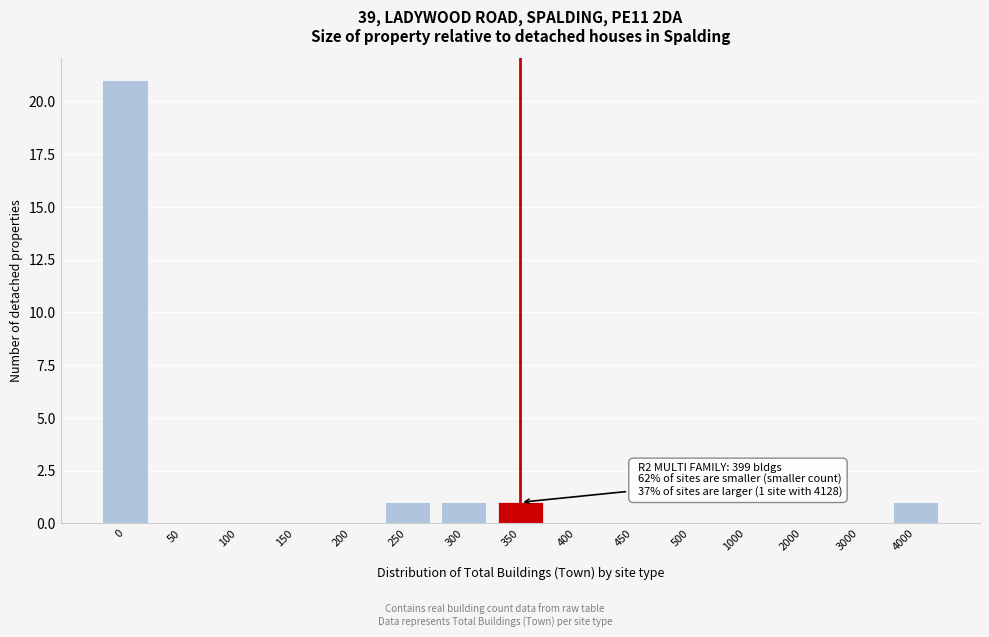

What is the greatest value displayed?

21